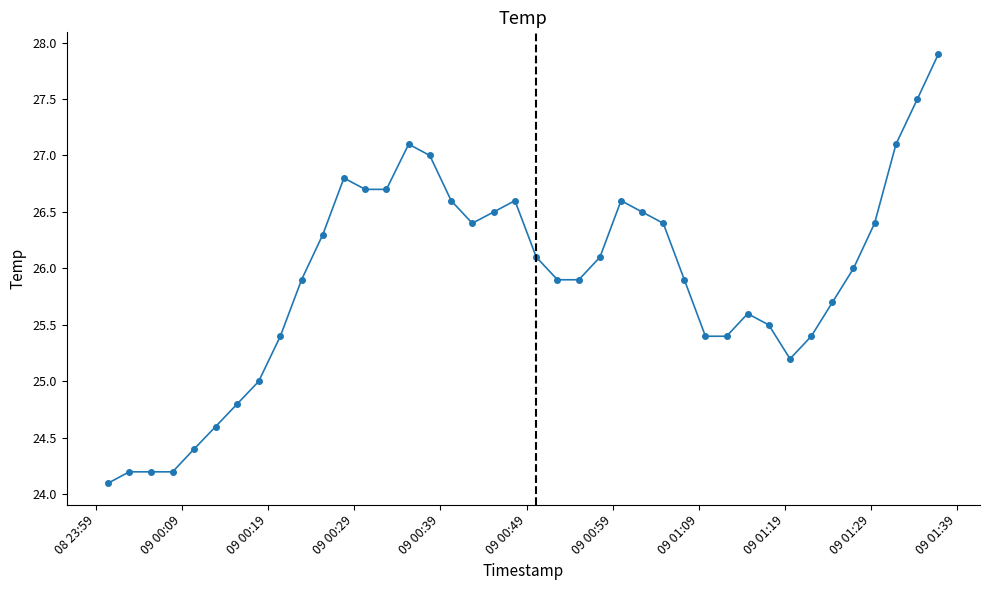

Reading right to left, what are all the values shown in this chart?

27.9	27.5	27.1	26.4	26.0	25.7	25.4	25.2	25.5	25.6	25.4	25.4	25.9	26.4	26.5	26.6	26.1	25.9	25.9	26.1	26.6	26.5	26.4	26.6	27.0	27.1	26.7	26.7	26.8	26.3	25.9	25.4	25.0	24.8	24.6	24.4	24.2	24.2	24.2	24.1